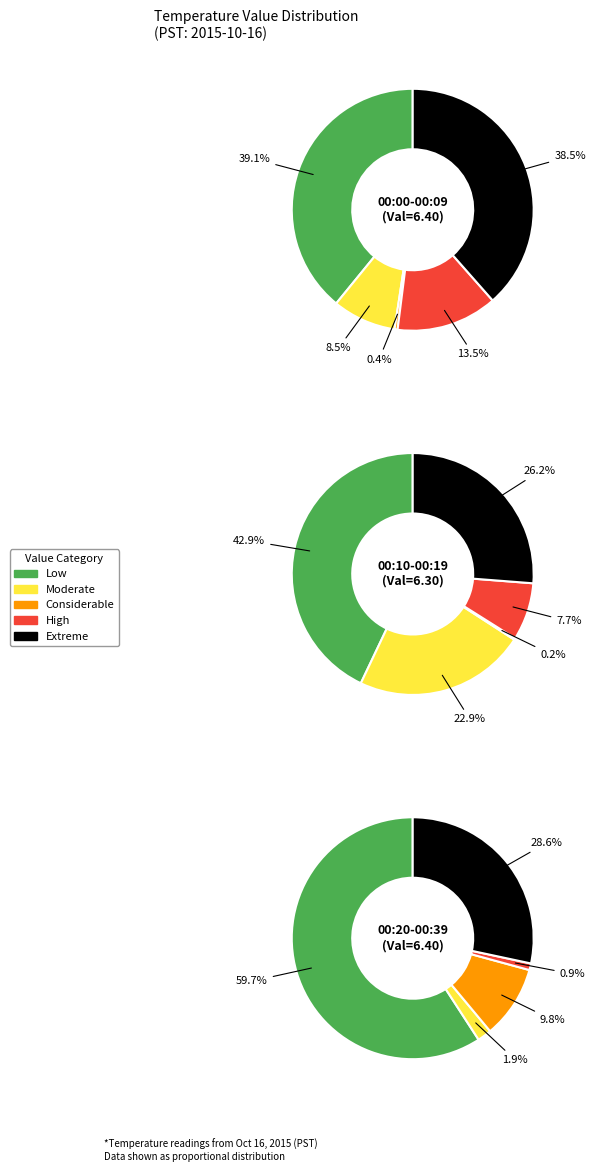

Does any single category account for the majority?

No